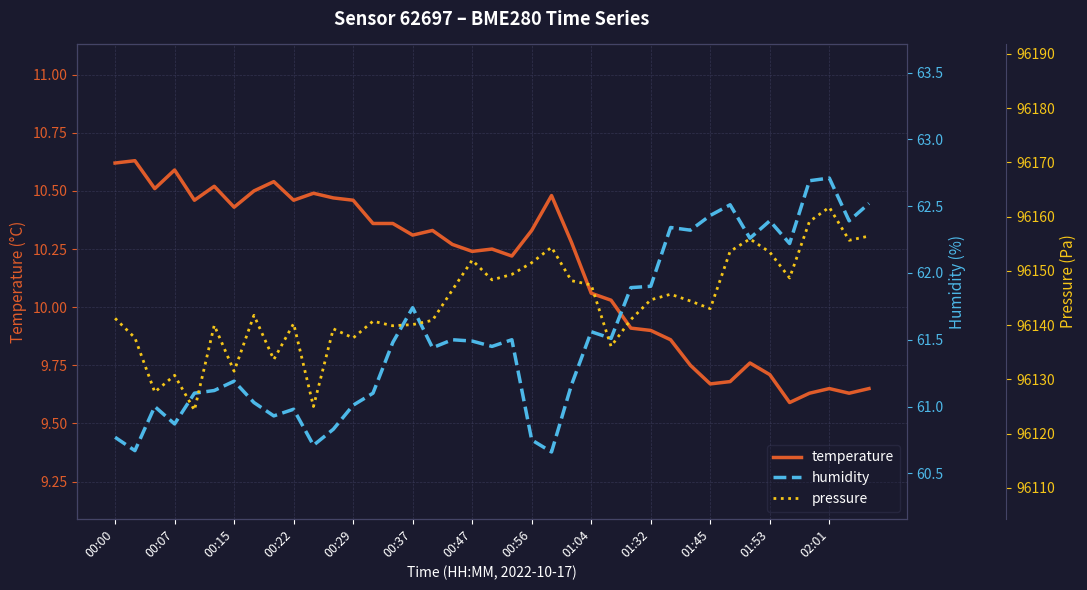

Where does the temperature series first go above 10?

00:00